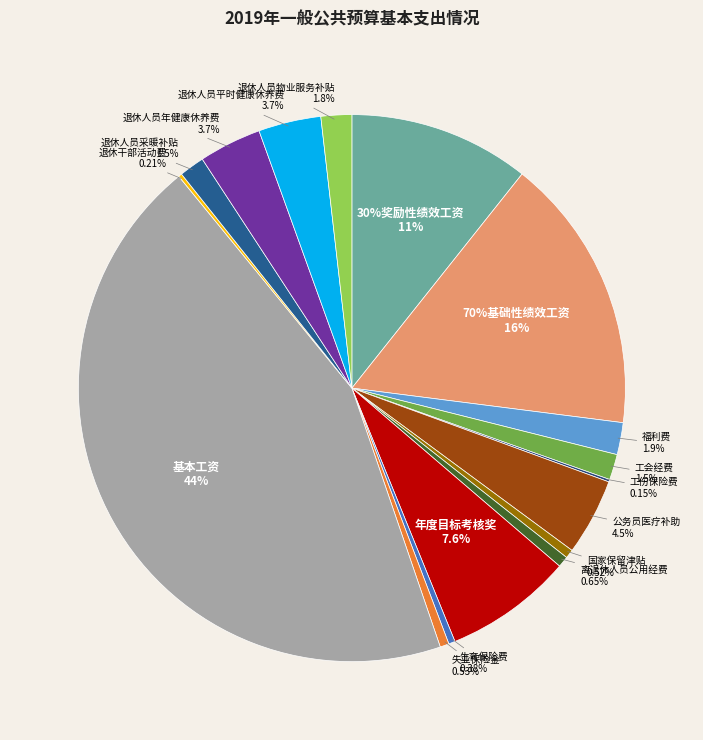

How many segments does this pie chart have?

17